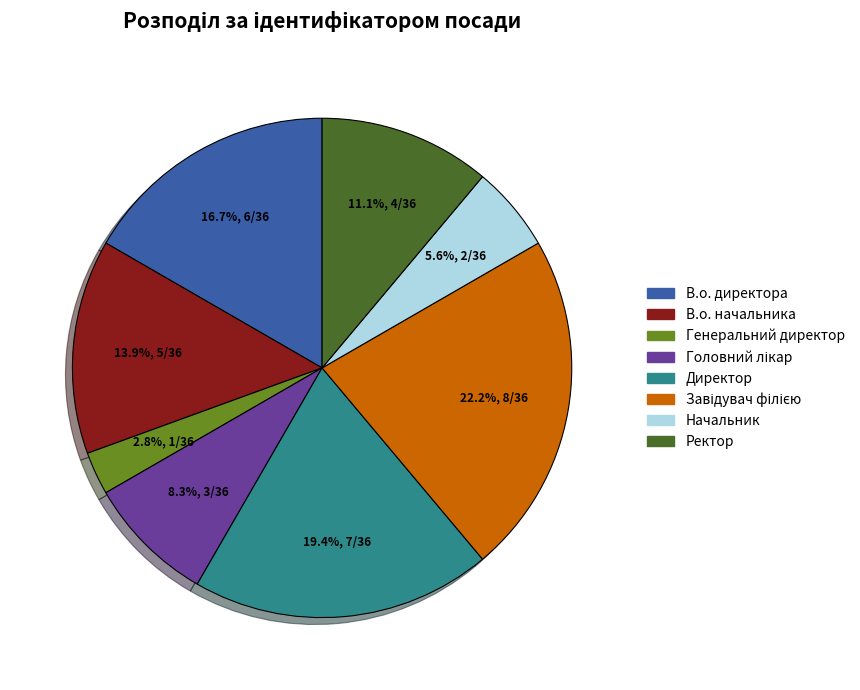

To the nearest percent, what is the difference between the largest and smallest slice percentages?

19%